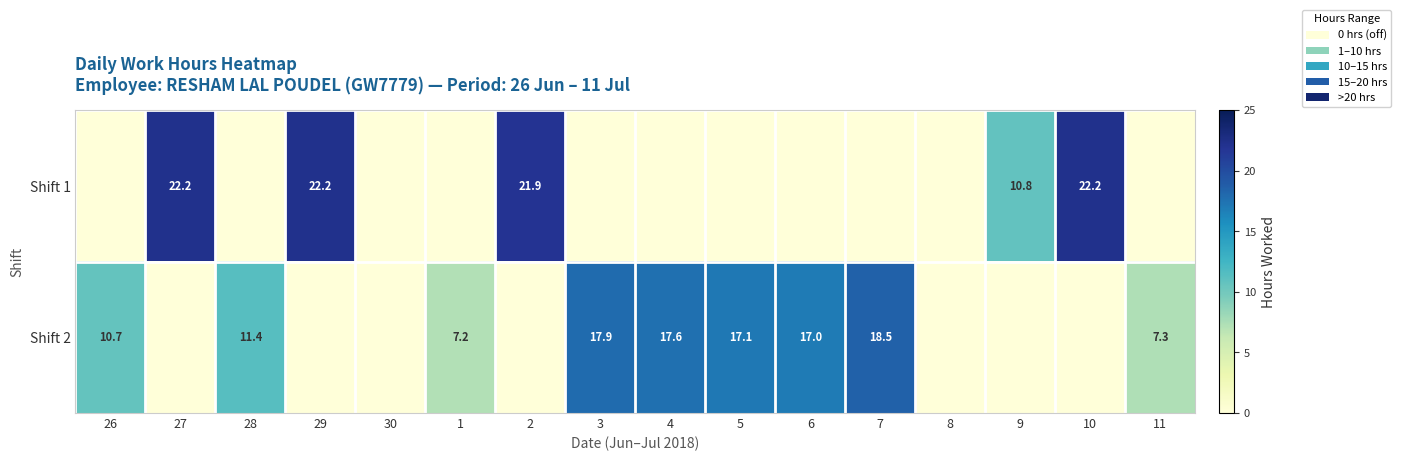

The value of Shift 2 at 11 is 7.3. True or false?

True